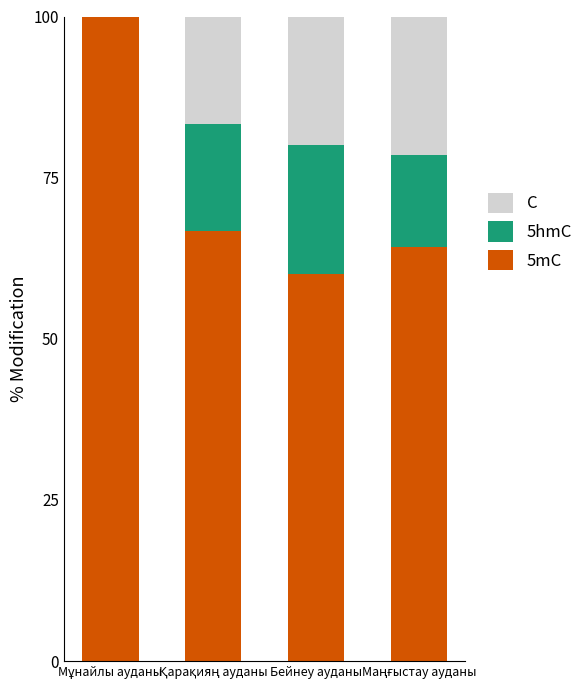

Which series has the widest spread of values?

5mC